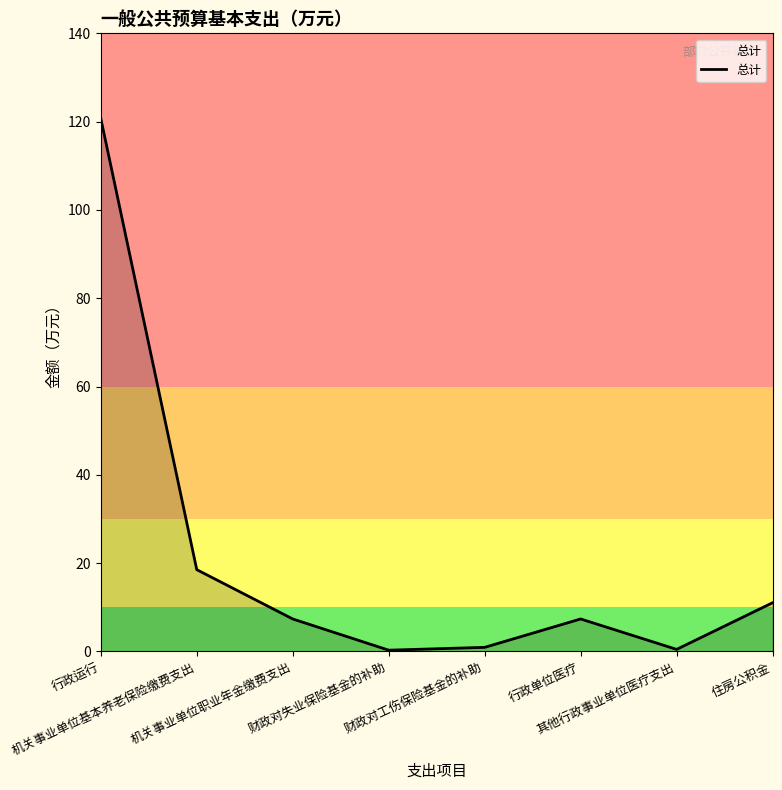

What is the sum of the values at 机关事业单位职业年金缴费支出 and 其他行政事业单位医疗支出?

7.8